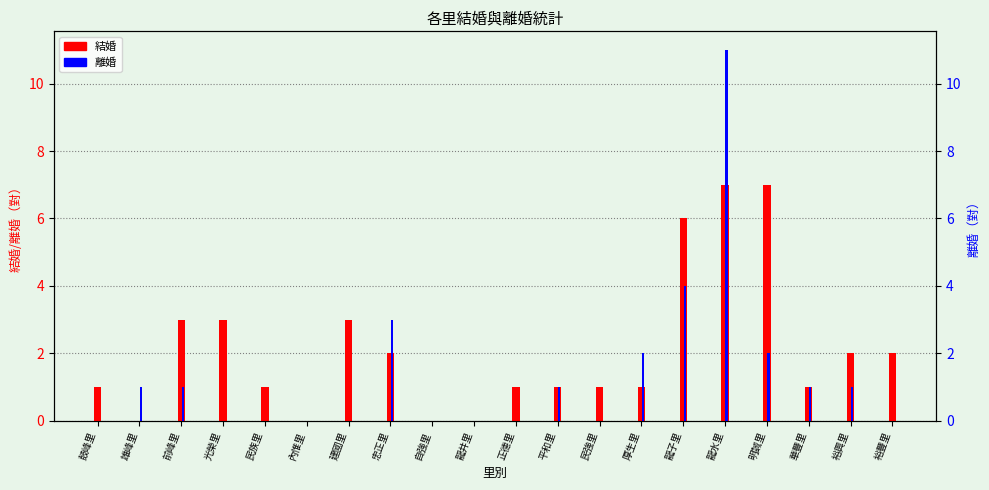

How many categories are shown in the chart?

20